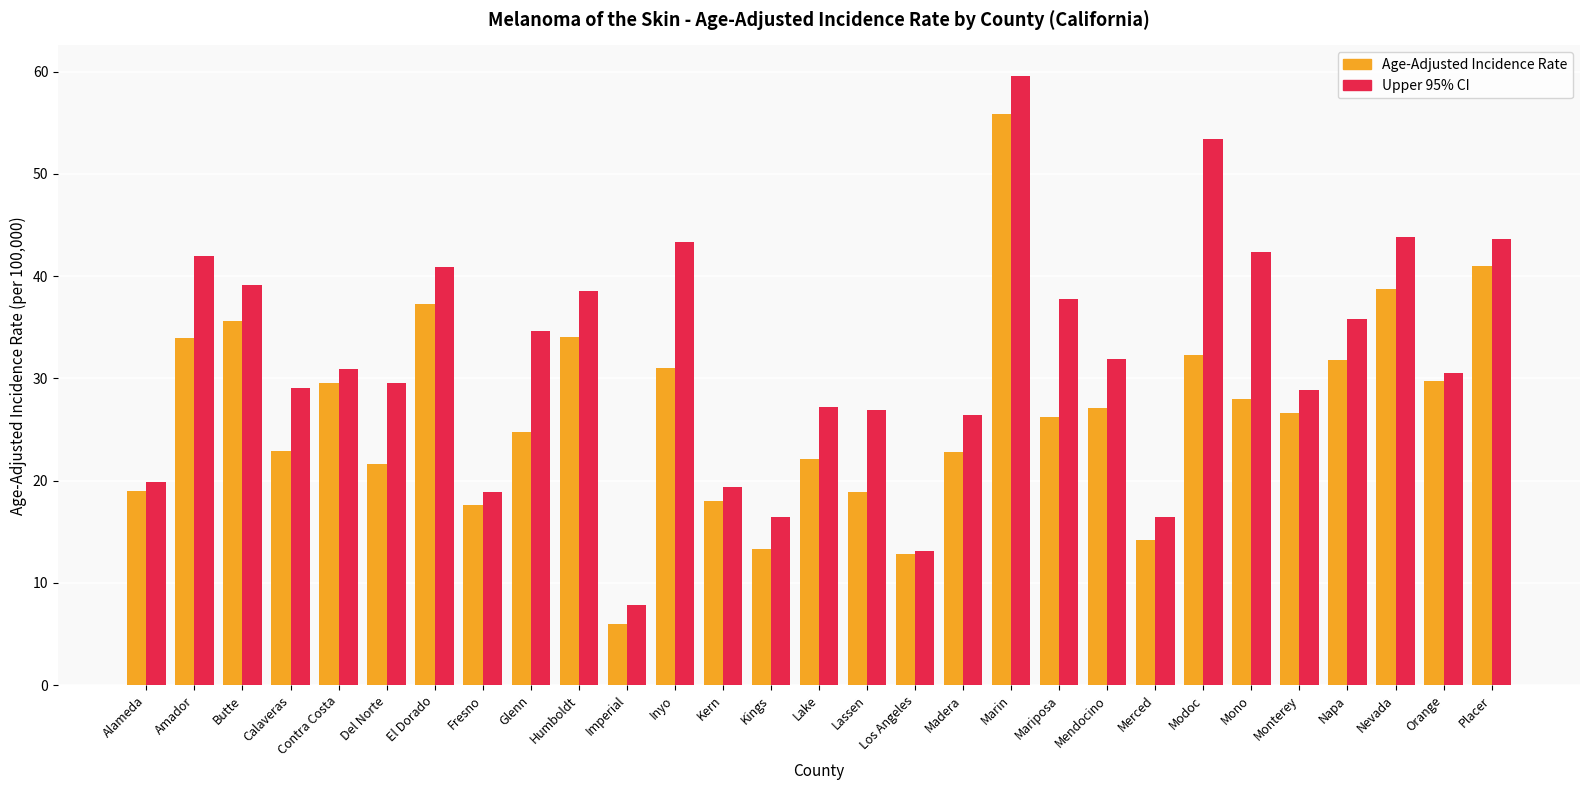

At which label does Upper 95% CI first exceed 30?

Amador